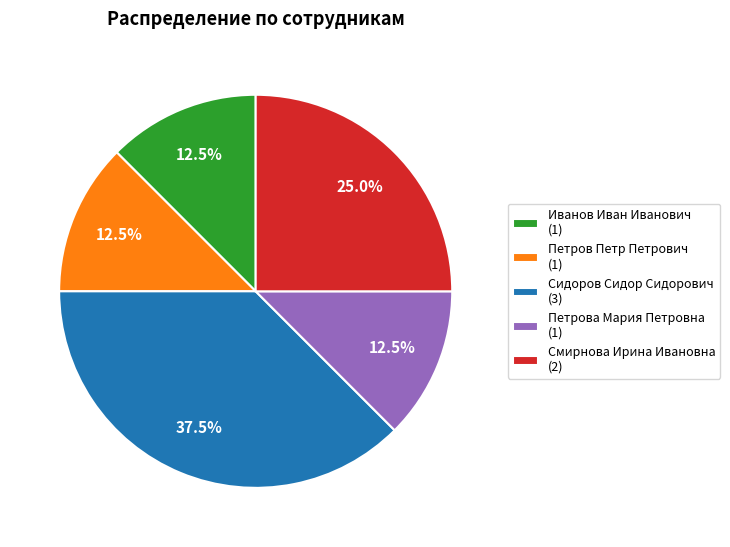

Which slice is the largest?

Сидоров Сидор Сидорович